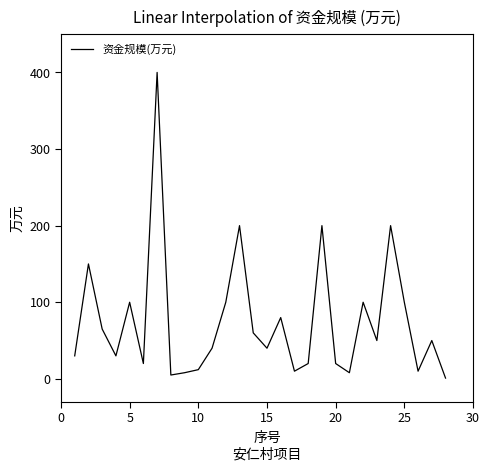

How many lines are shown in the chart?

1